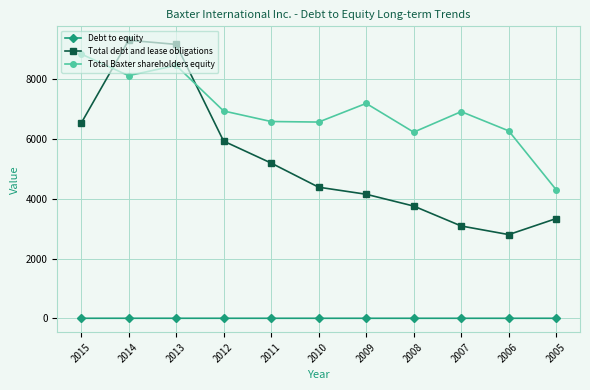

At which label does Total debt and lease obligations reach its peak?

2014